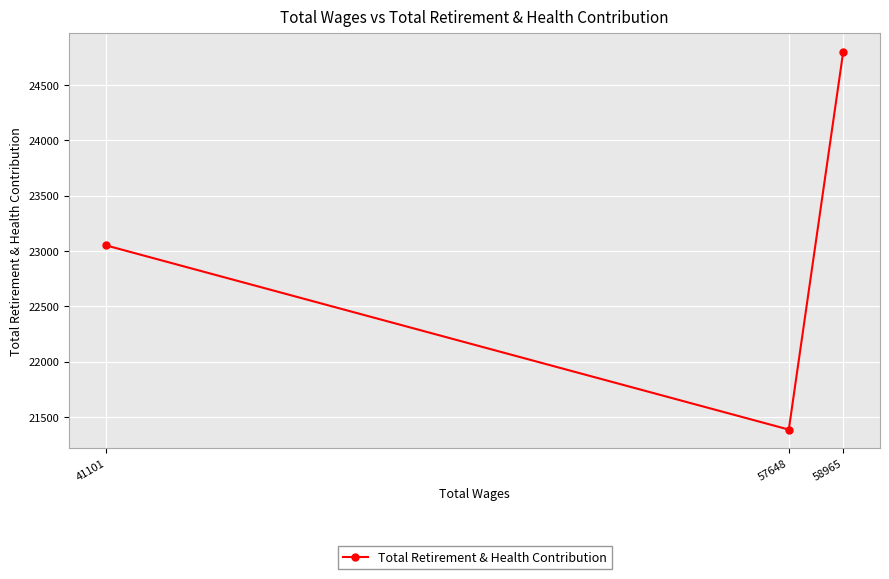

The chart shows a value of 23051 at 41101. True or false?

True